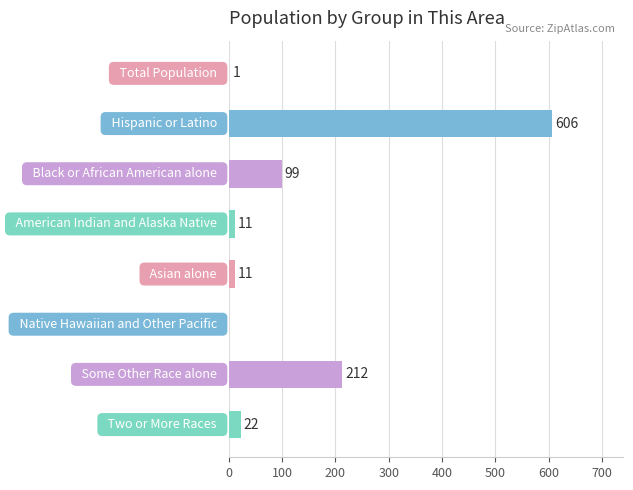

What is the maximum value shown in the chart?

606